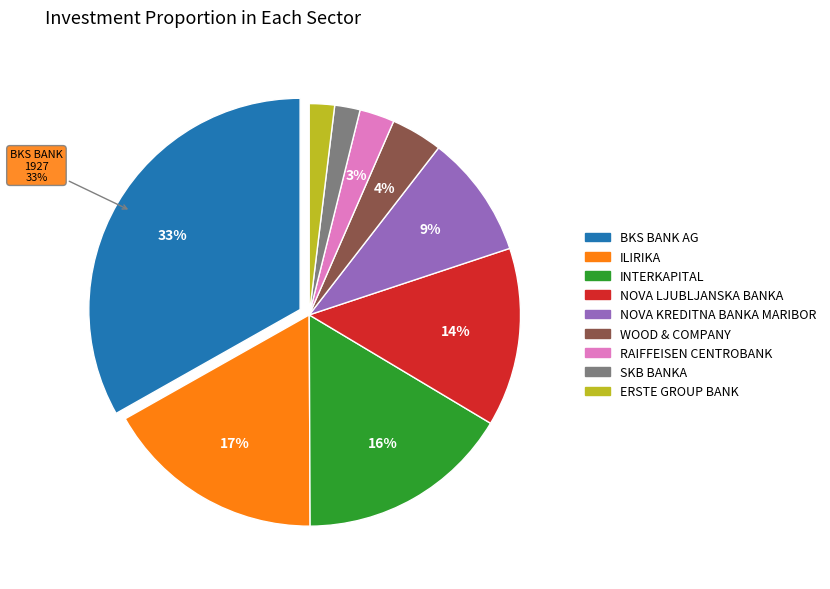

The ERSTE GROUP BANK slice represents 2% of the pie. True or false?

True